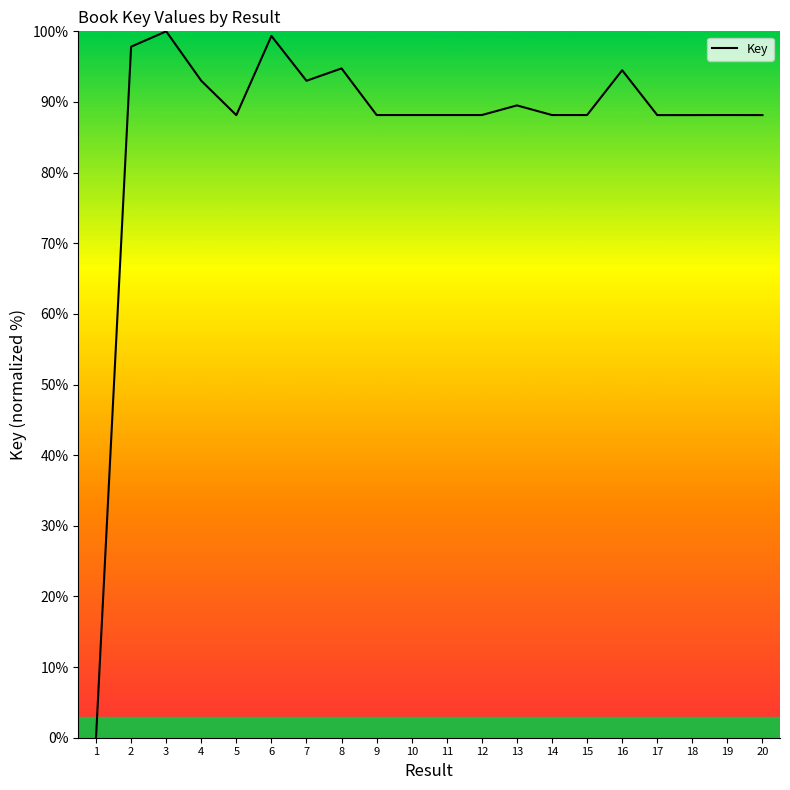

What is the difference between the maximum and minimum values?

100.0